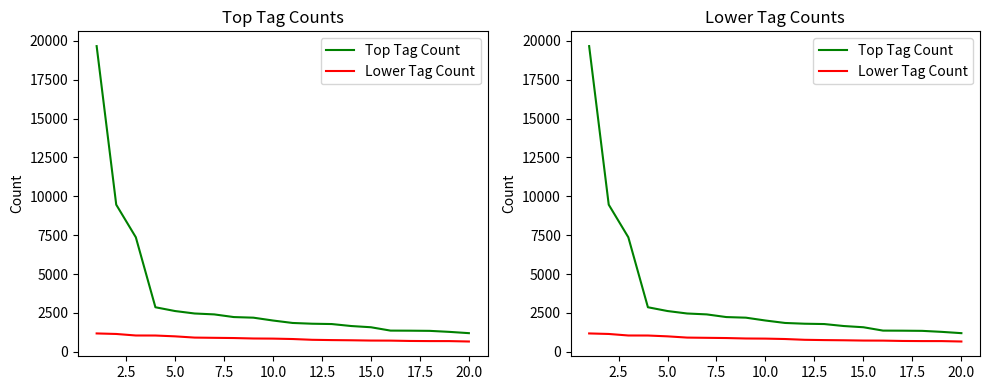

True or false: Lower Tag Count and Top Tag Count intersect in this chart.

False